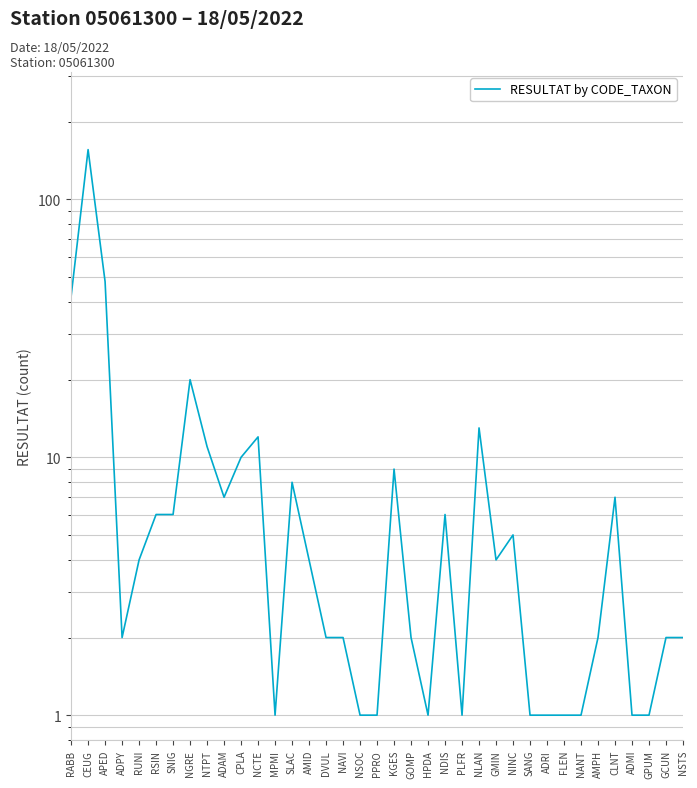

Reading right to left, transcribe all the data shown in this chart.

2	2	1	1	7	2	1	1	1	1	5	4	13	1	6	1	2	9	1	1	2	2	4	8	1	12	10	7	11	20	6	6	4	2	48	156	42